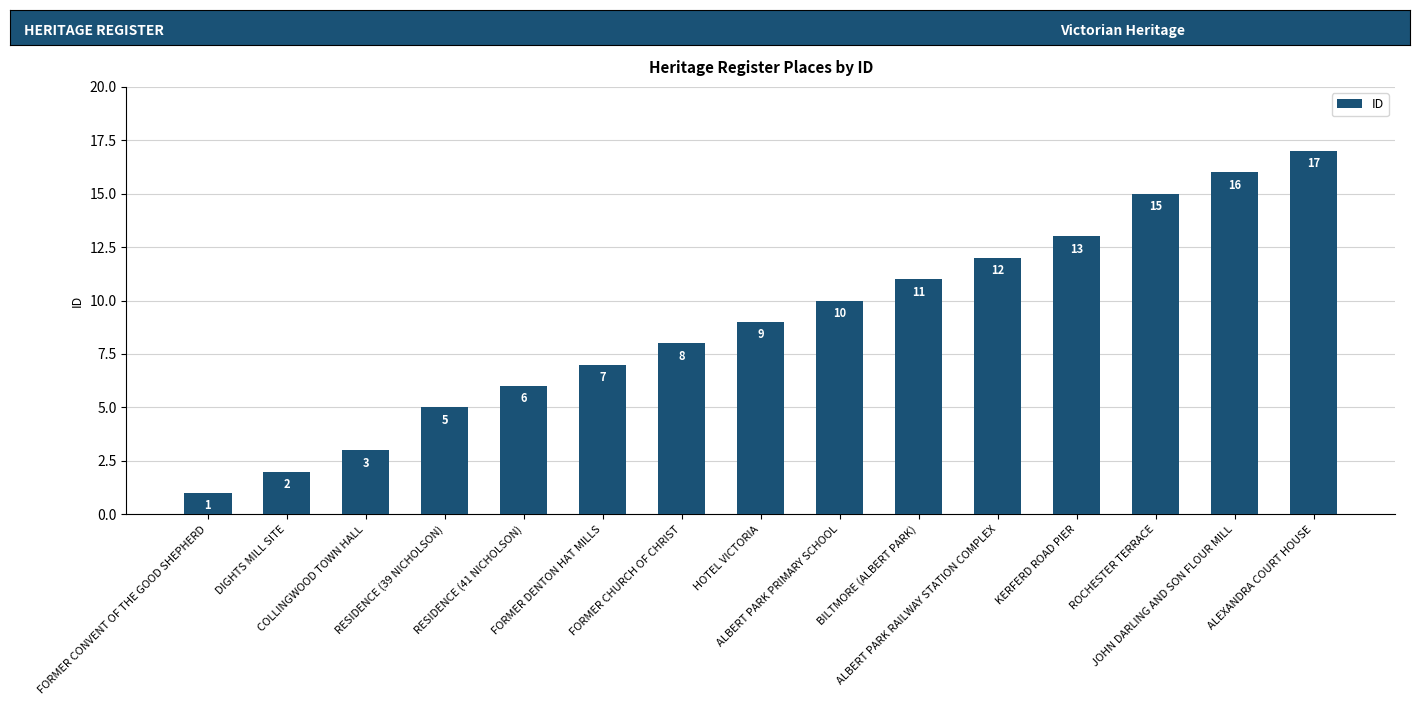

What is the maximum value shown in the chart?

17